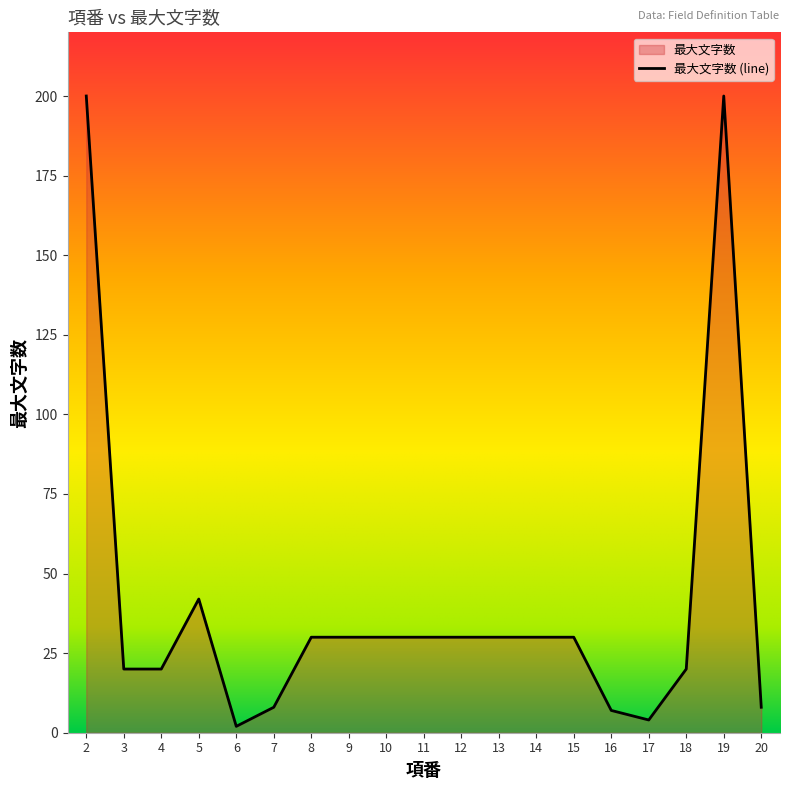

Approximately how many times larger is the value at 20 compared to 6?

4.0